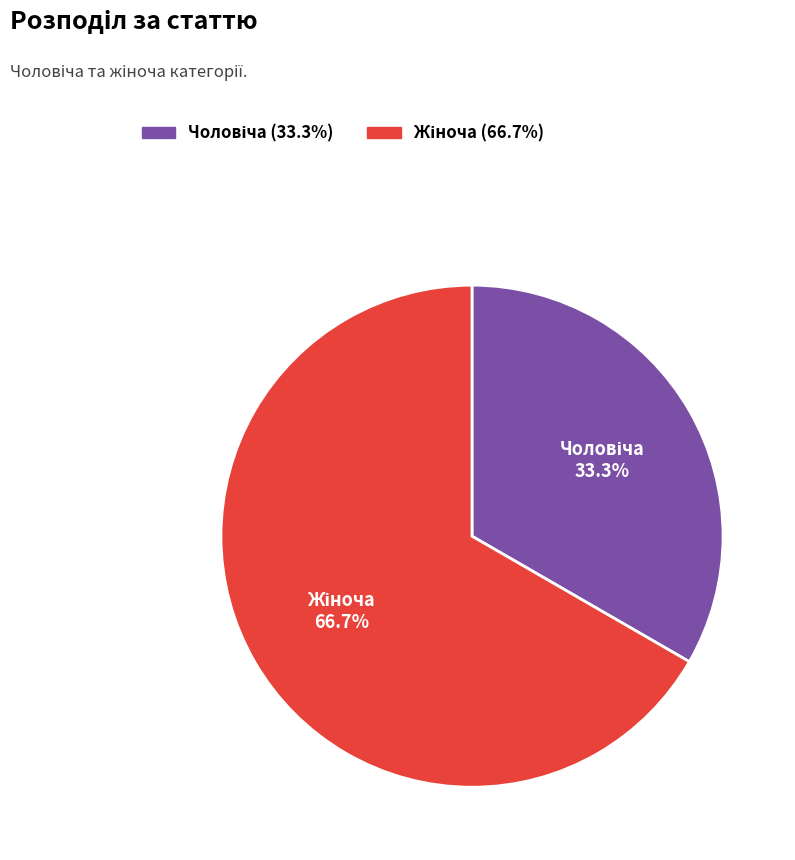

How many segments does this pie chart have?

2